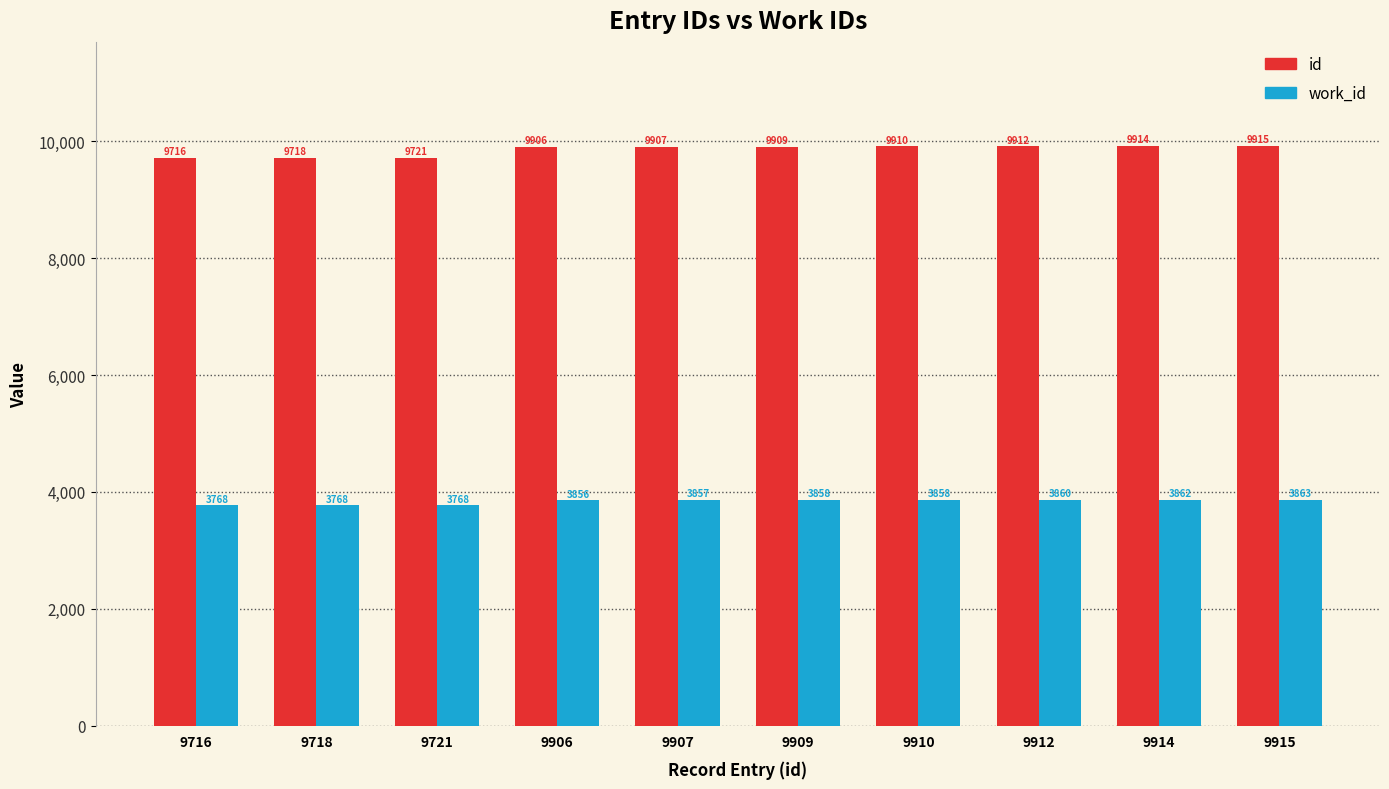

How many bars are there in each group?

2